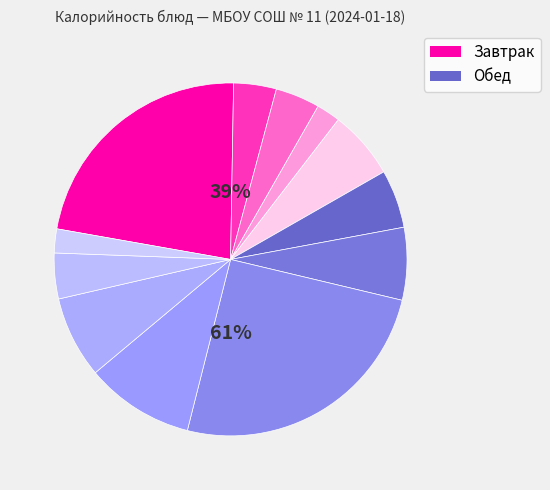

To the nearest percent, what is the difference between the largest and smallest slice percentages?

23%